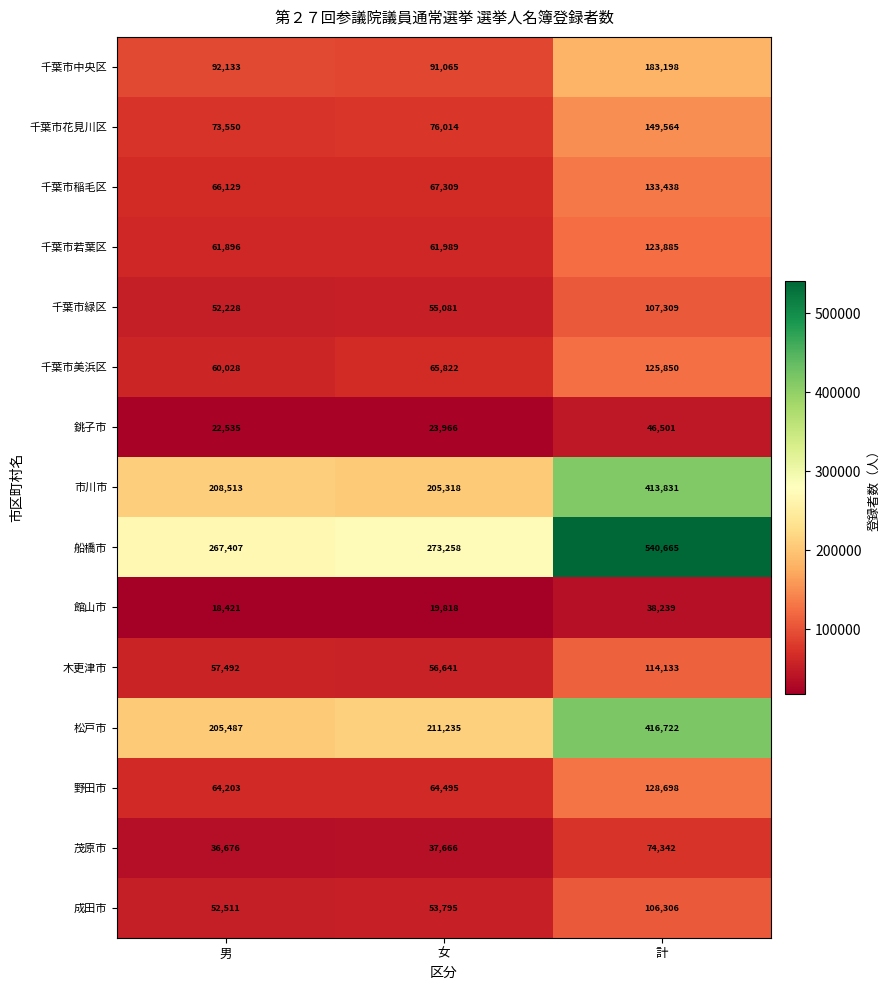

At how many categories does at least one series exceed 105636?

3